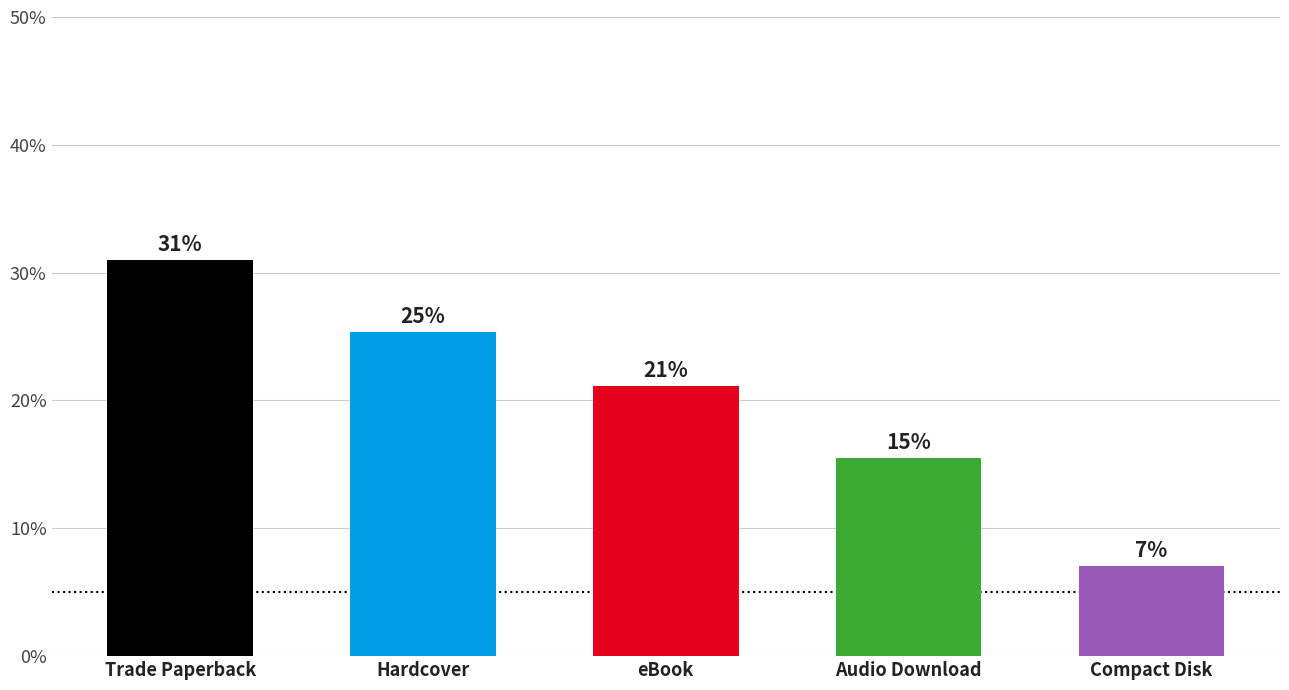

At which category does the chart reach its peak across all series?

Trade Paperback